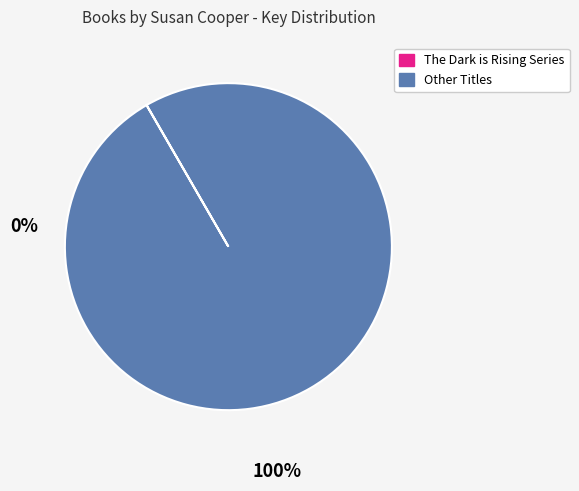

Does any single category account for the majority?

Yes